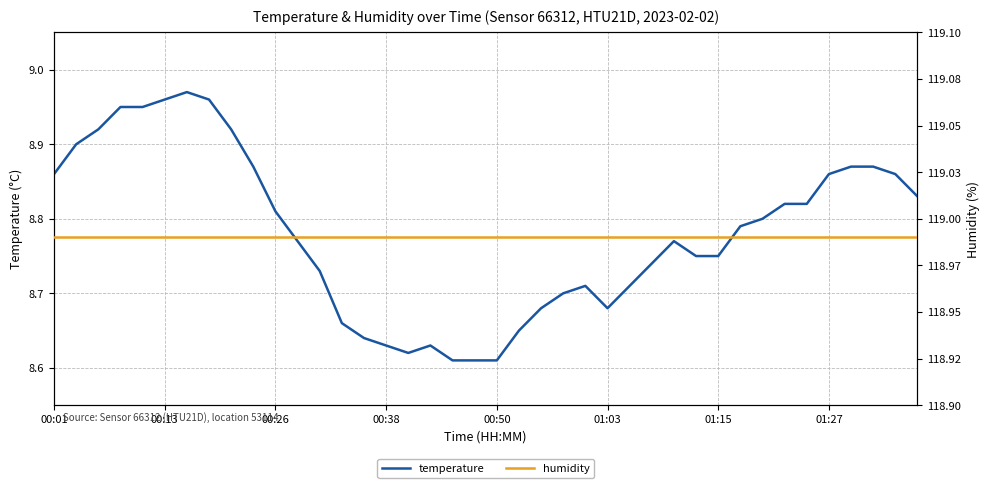

What is the difference between the temperature values at 00:01 and 8?

0.1